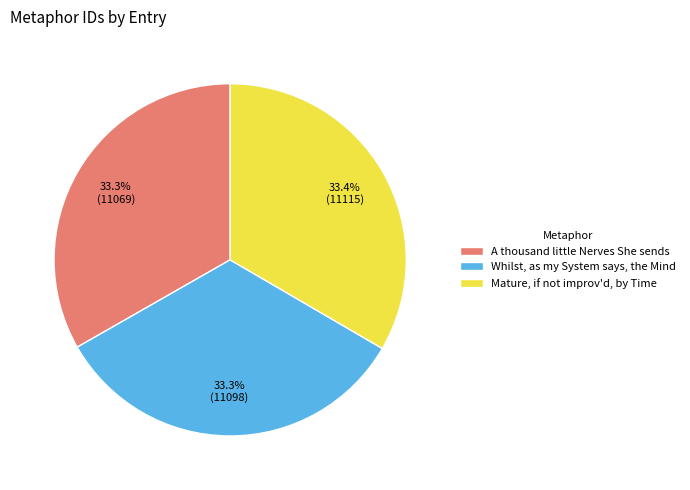

Approximately how many times larger is the value at A thousand little Nerves She sends compared to Whilst, as my System says, the Mind?

1.0